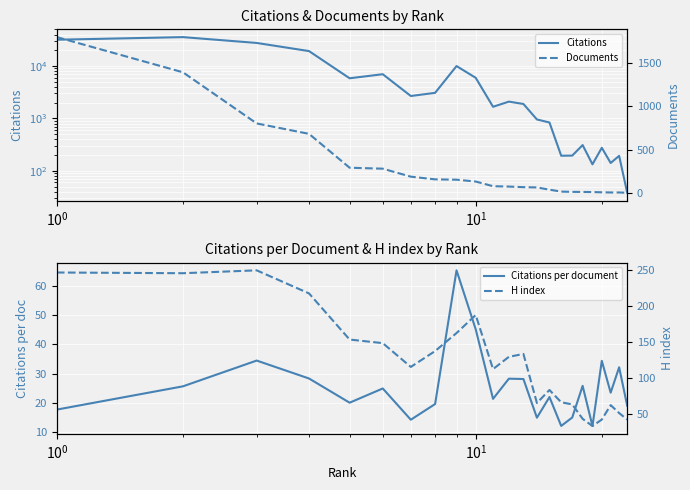

True or false: Citations and Documents cross at least once.

False